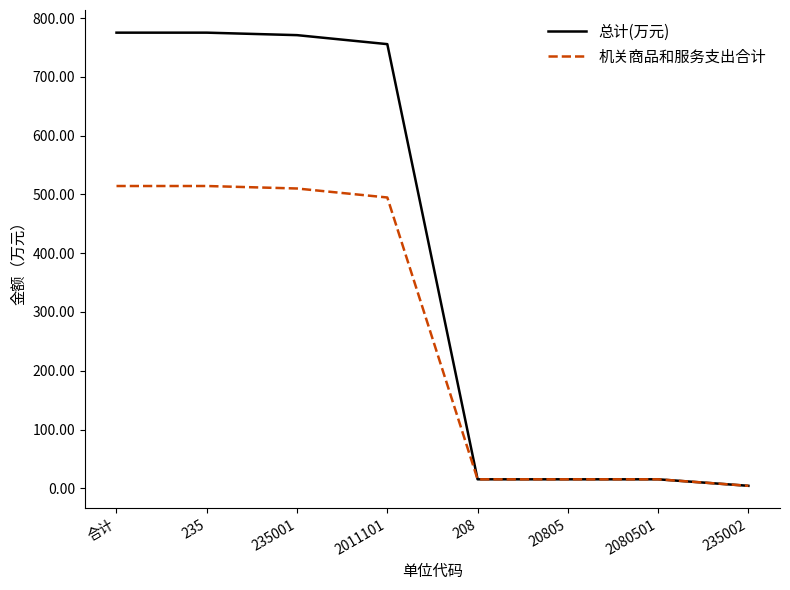

Where is 总计(万元) nearest to the value 389?

2011101